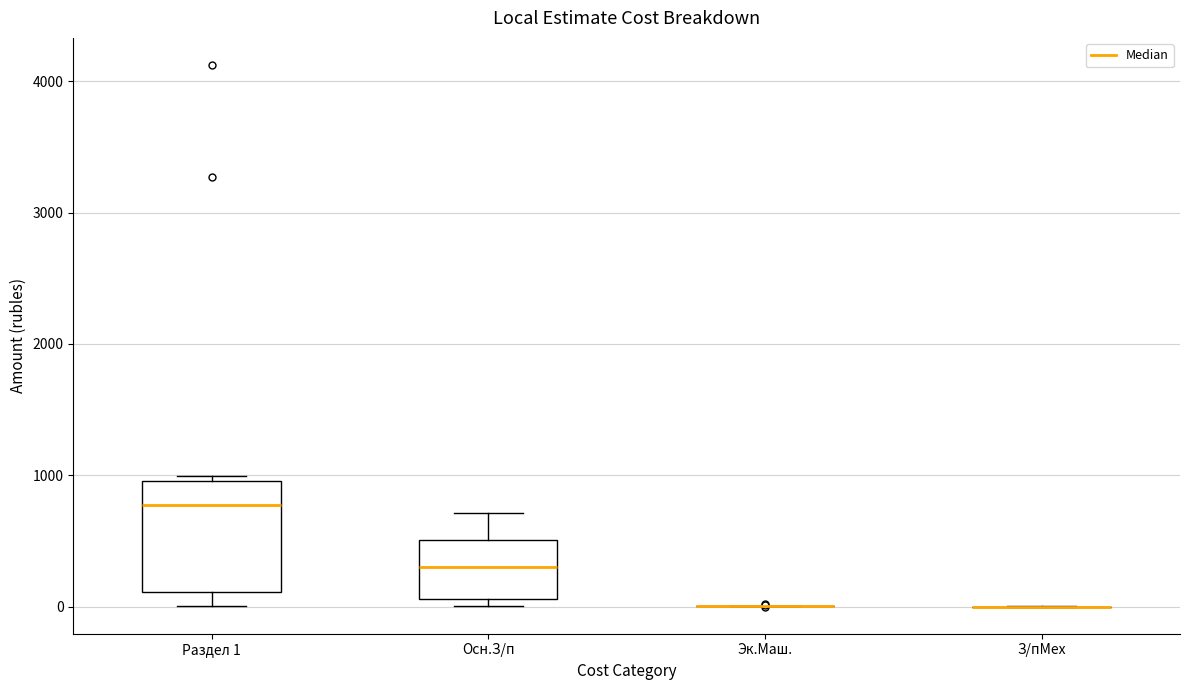

Comparing the boxes themselves (not the whiskers), which one is the tallest?

Раздел 1